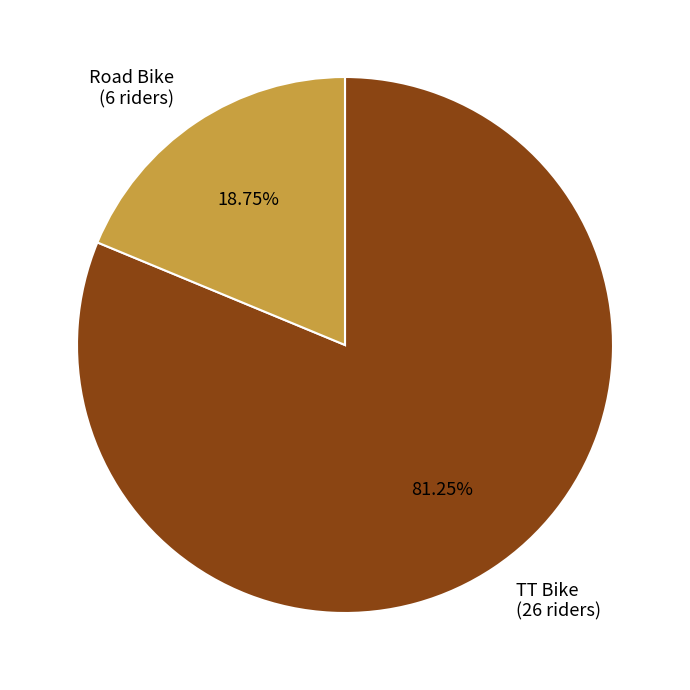

Is the sum of TT Bike and Road Bike greater than half?

Yes